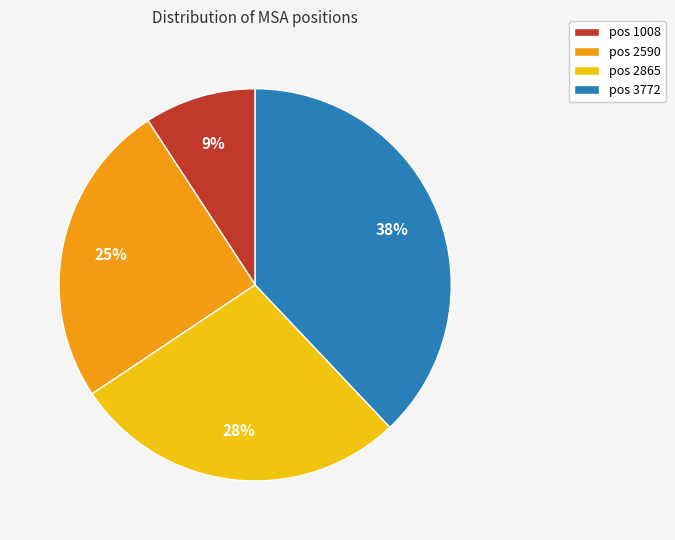

Is it true that pos 3772 is 38% of the pie?

True